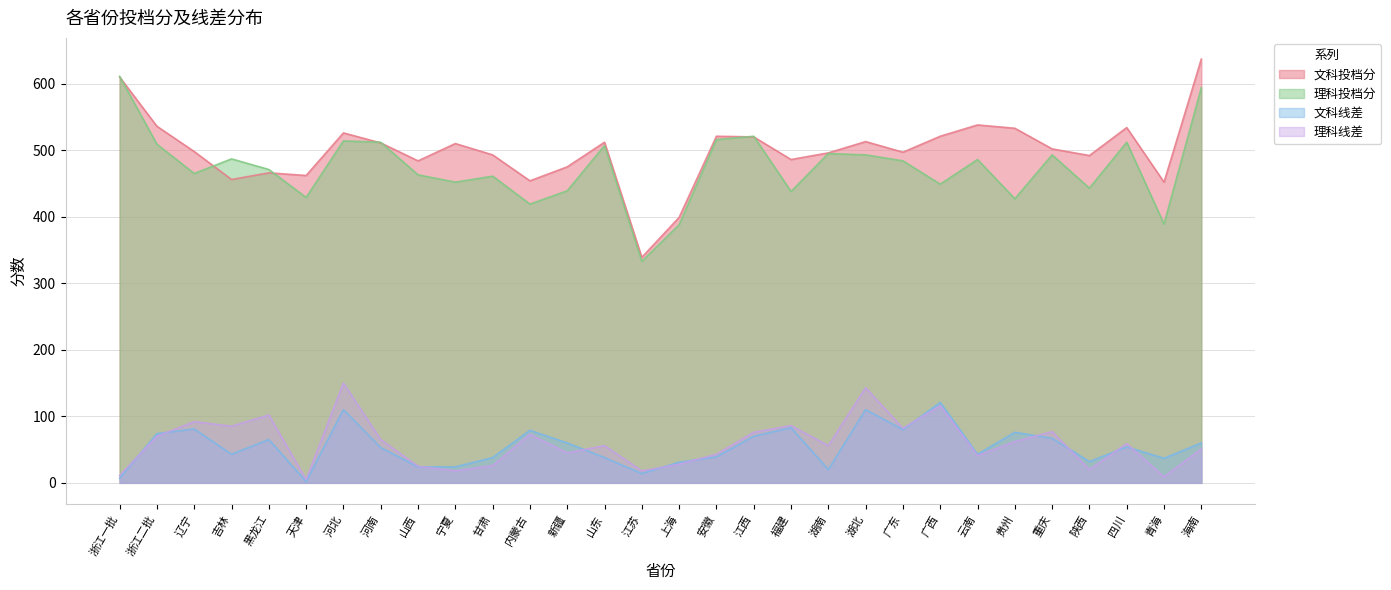

True or false: 文科投档分 and 理科线差 intersect in this chart.

False